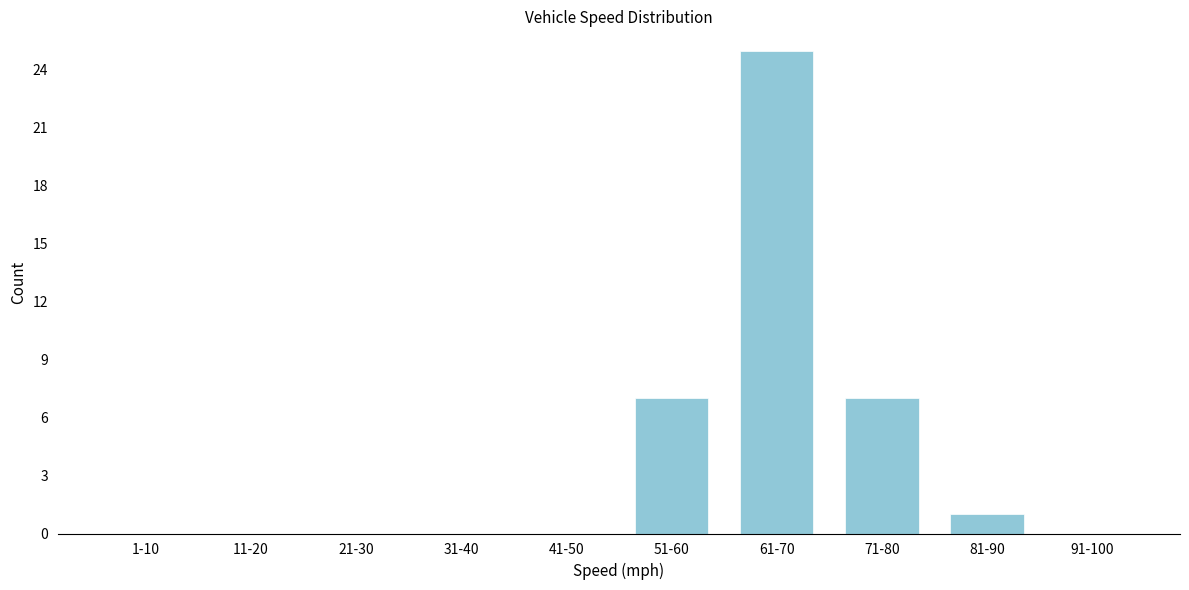

Reading left to right, list all the values displayed in this chart.

1-10=0	11-20=0	21-30=0	31-40=0	41-50=0	51-60=7	61-70=25	71-80=7	81-90=1	91-100=0